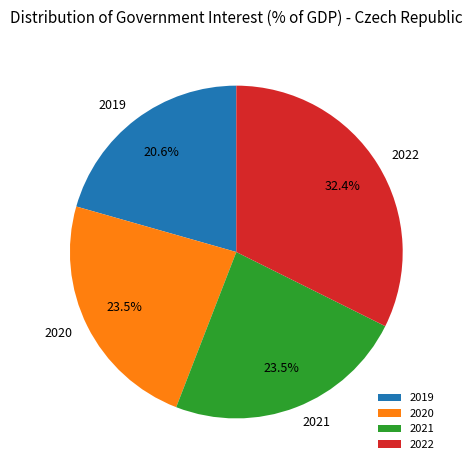

To the nearest percent, what is the difference between the 2021 and 2022 slice percentages?

9%